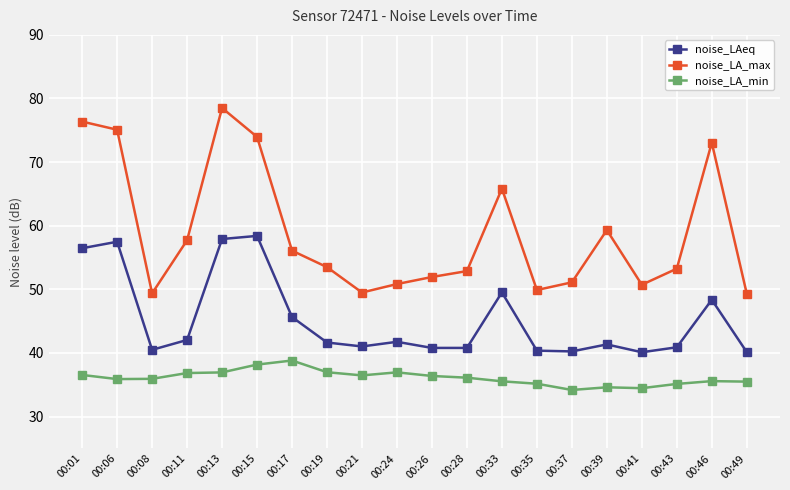

Which category has the highest value in the noise_LA_max series?

00:13